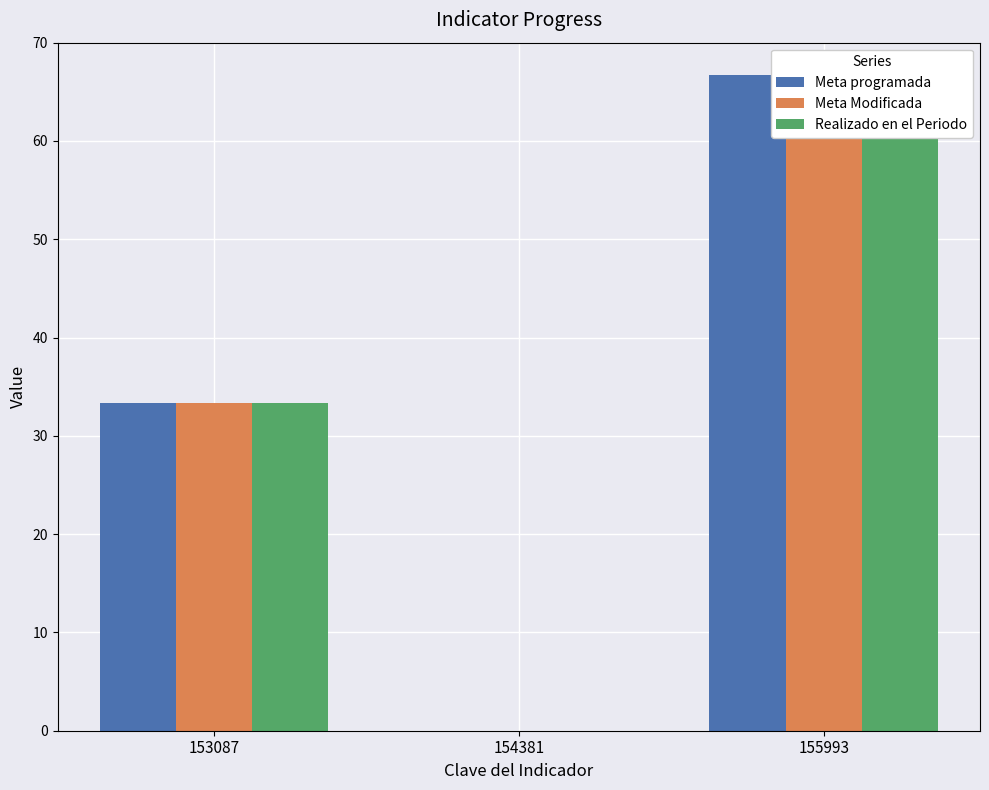

Reading left to right, what are all the values shown in this chart?

Meta programada: 33.3	0.0	66.7
Meta Modificada: 33.3	0.0	66.7
Realizado en el Periodo: 33.3	0.0	66.7